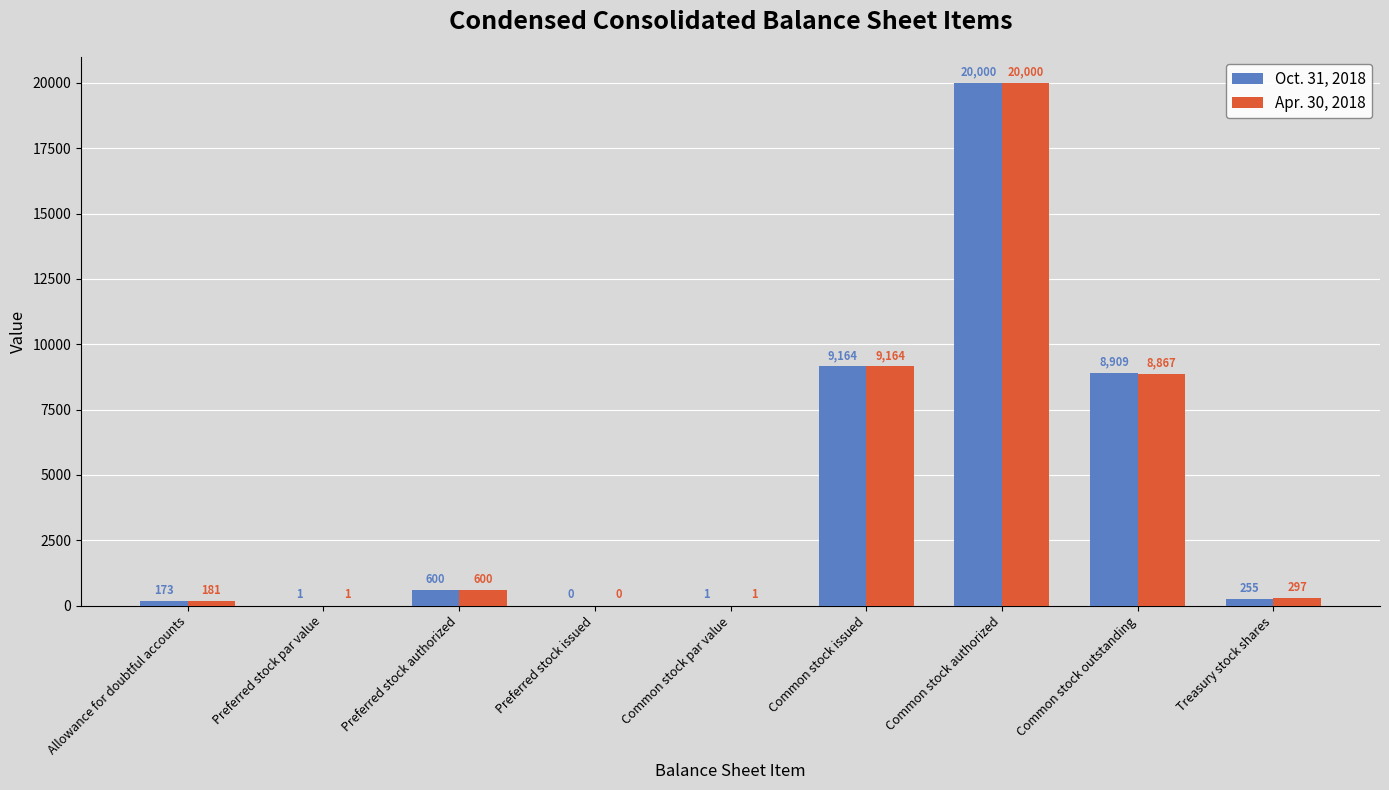

Which series changed the most between Allowance for doubtful accounts and Common stock authorized?

Oct. 31, 2018